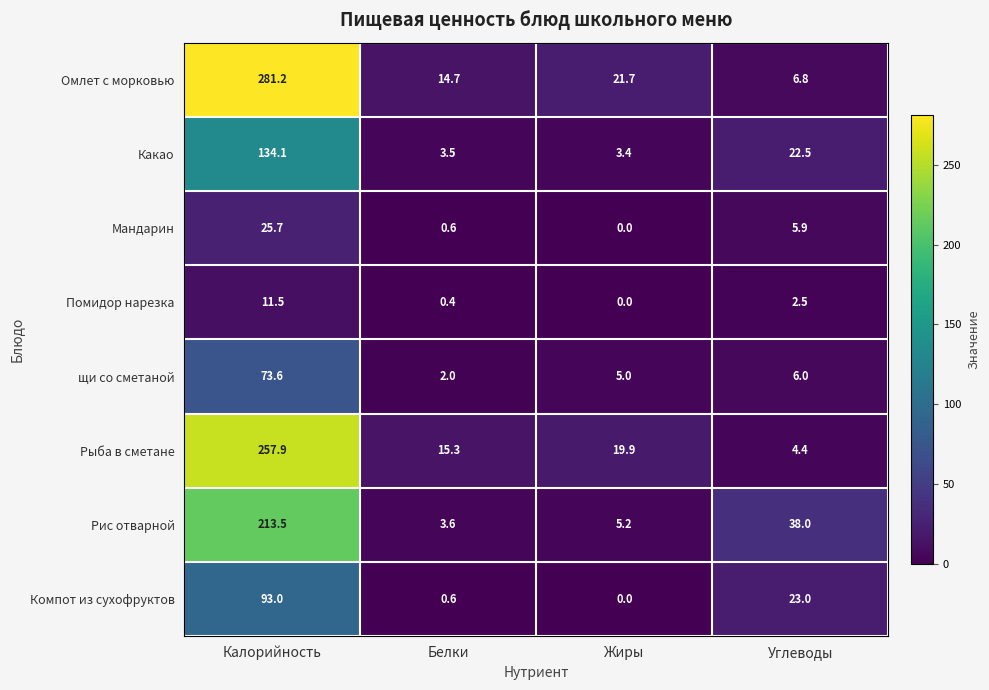

Between Калорийность and Углеводы, which series saw the biggest shift?

Омлет с морковью